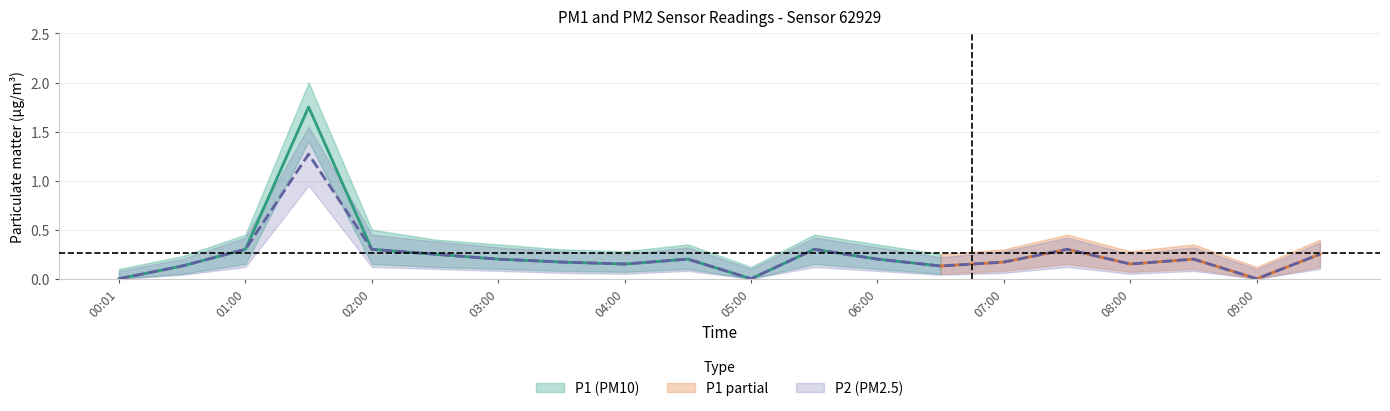

The value of P1 at 06:30 is 0.1. True or false?

True